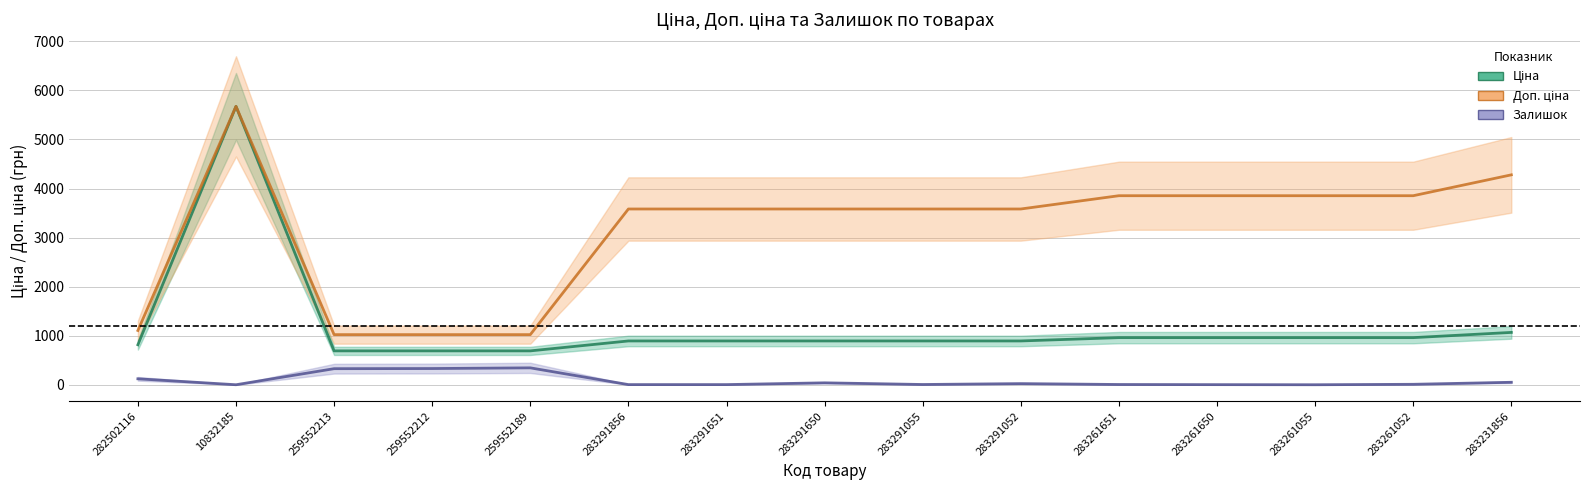

Which series has the largest total across all categories?

Доп. ціна